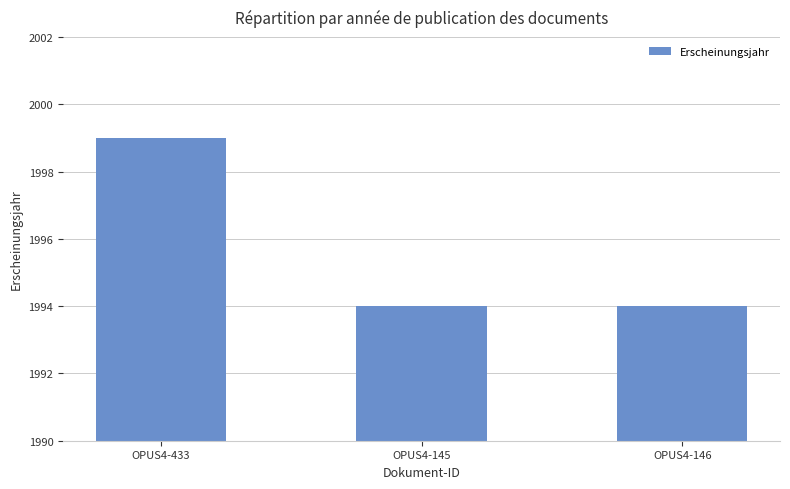

What is the difference between the maximum and minimum values?

5